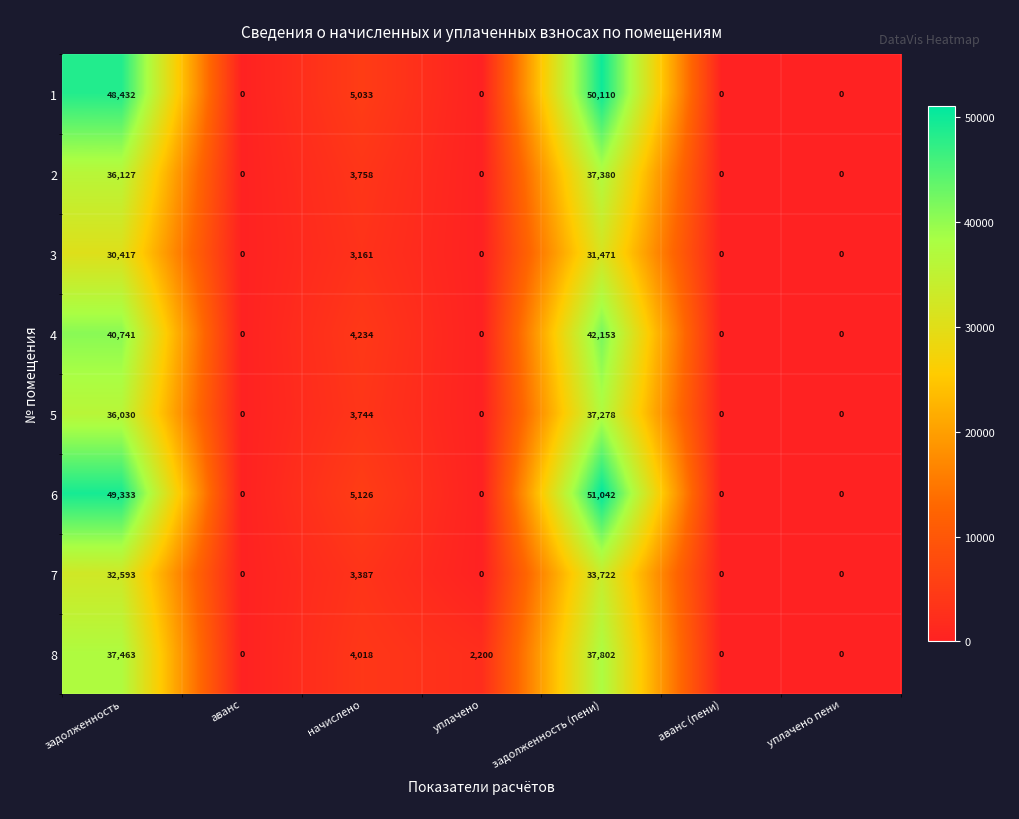

How many values in 7 are above zero?

3